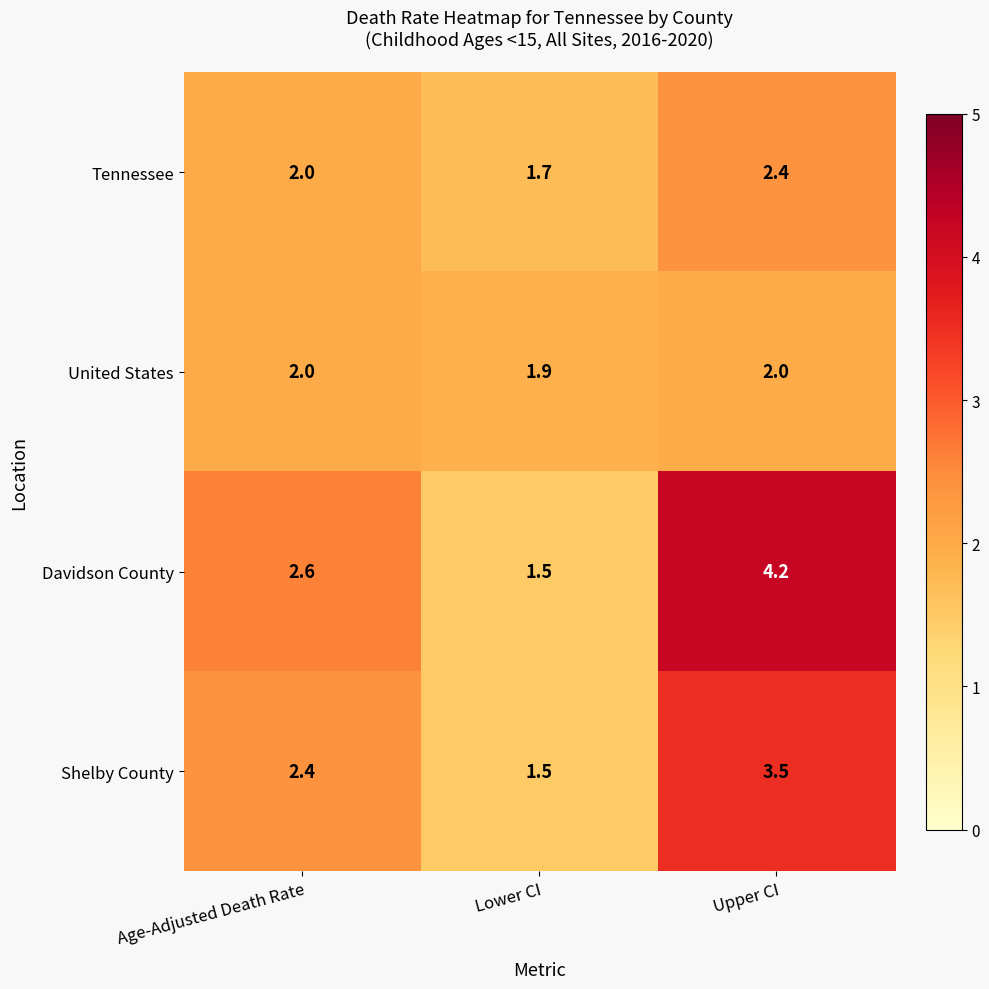

Which series has the largest range (max minus min)?

Davidson County